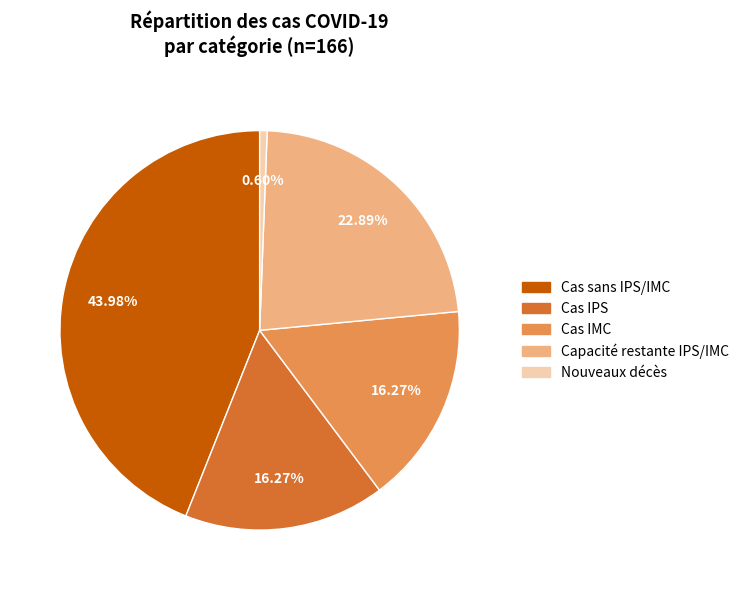

How many segments does this pie chart have?

5